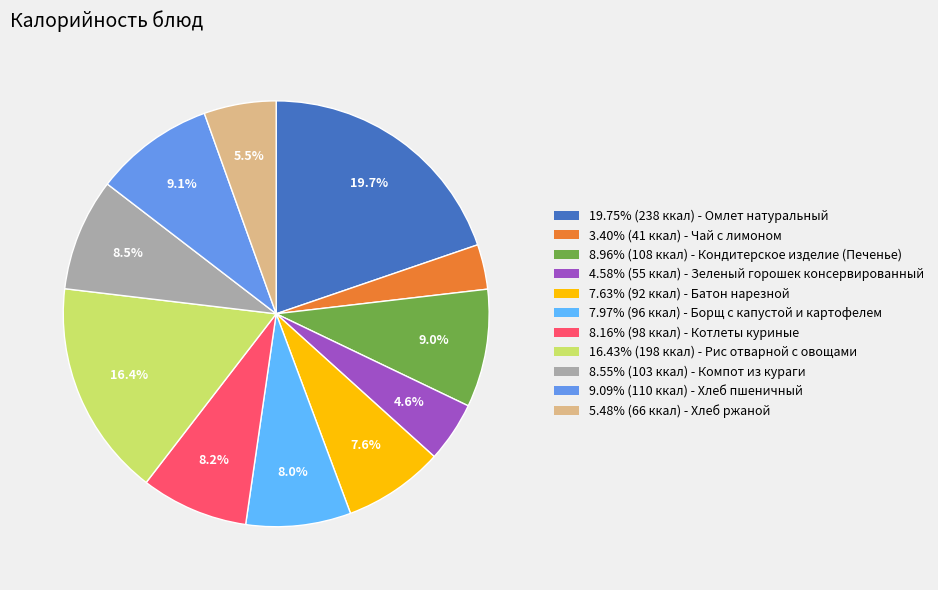

What is the ratio of the value at 3.40% (41 ккал) - Чай с лимоном to the value at 7.97% (96 ккал) - Борщ с капустой и картофелем?

0.4